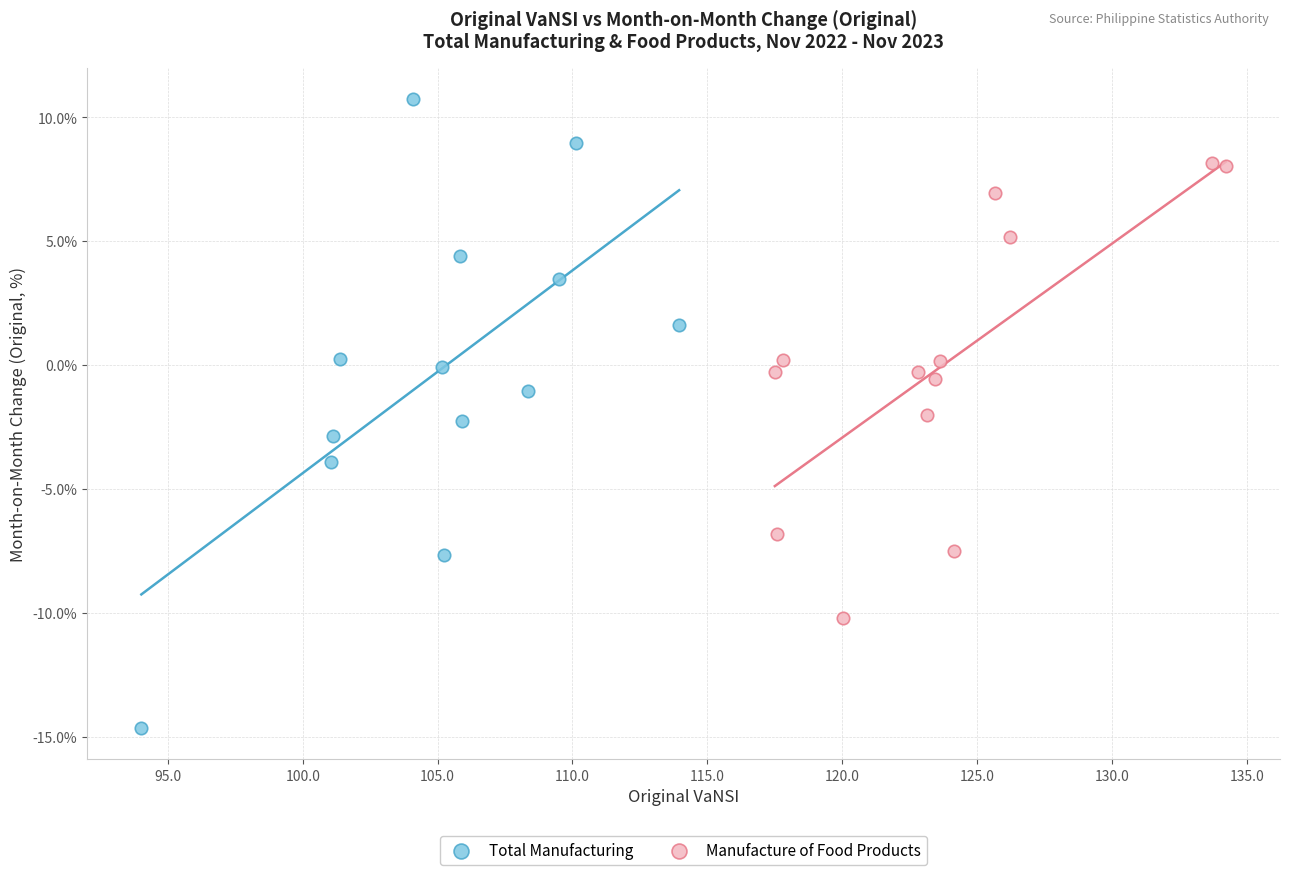

Which series reaches the minimum Y coordinate?

Total Manufacturing